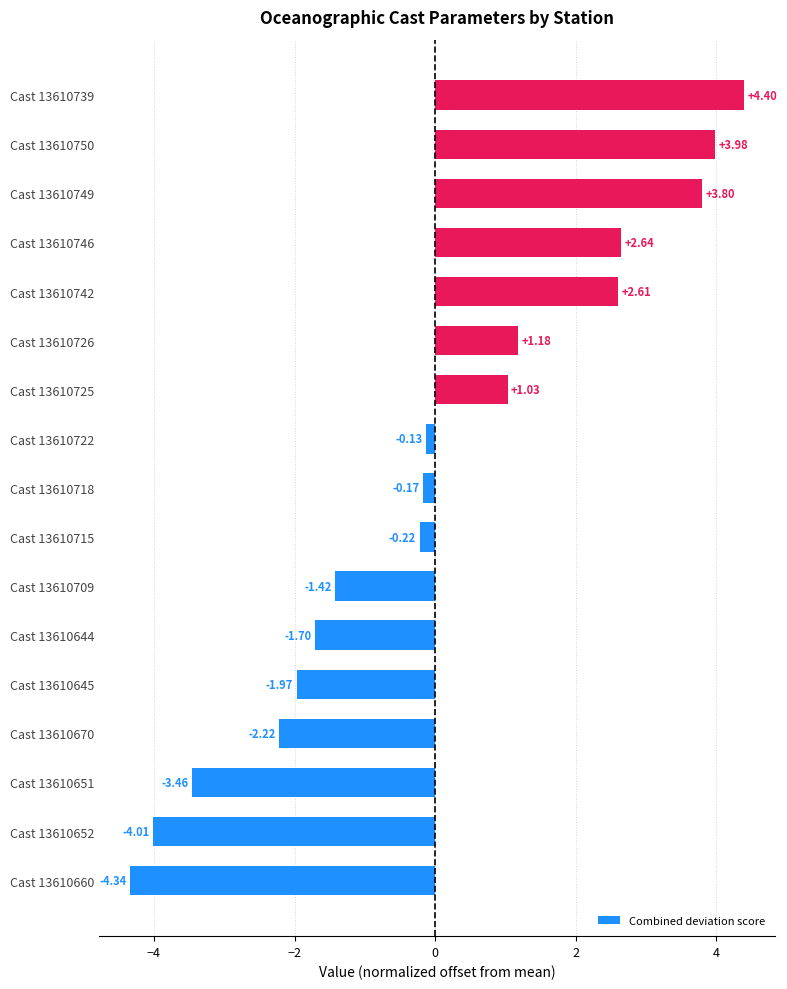

Rank the categories by value from highest to lowest.

Cast 13610739, Cast 13610750, Cast 13610749, Cast 13610746, Cast 13610742, Cast 13610726, Cast 13610725, Cast 13610722, Cast 13610718, Cast 13610715, Cast 13610709, Cast 13610644, Cast 13610645, Cast 13610670, Cast 13610651, Cast 13610652, Cast 13610660